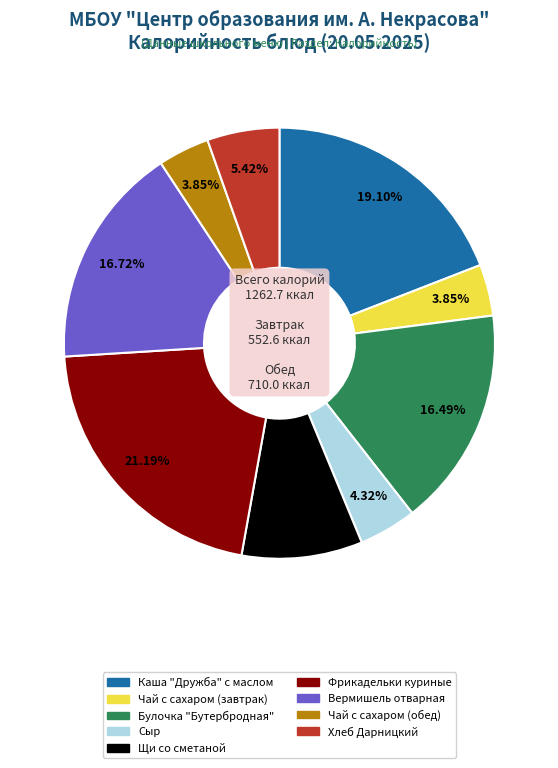

Do Хлеб Дарницкий and Фрикадельки куриные together represent more than half of the pie?

No